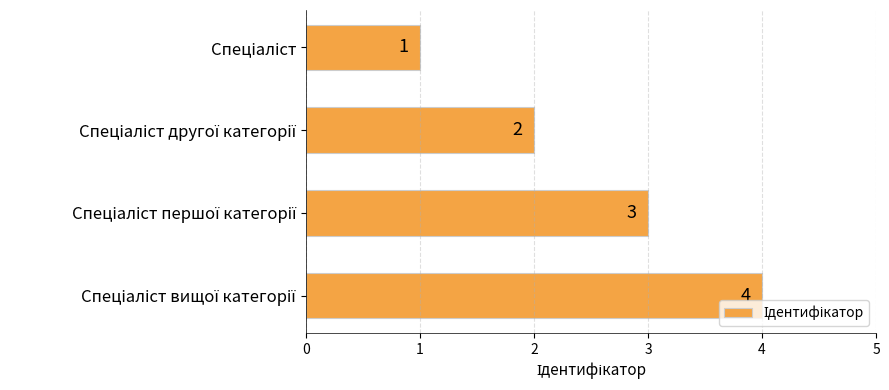

What is the value of the 1st bar from the top?

1